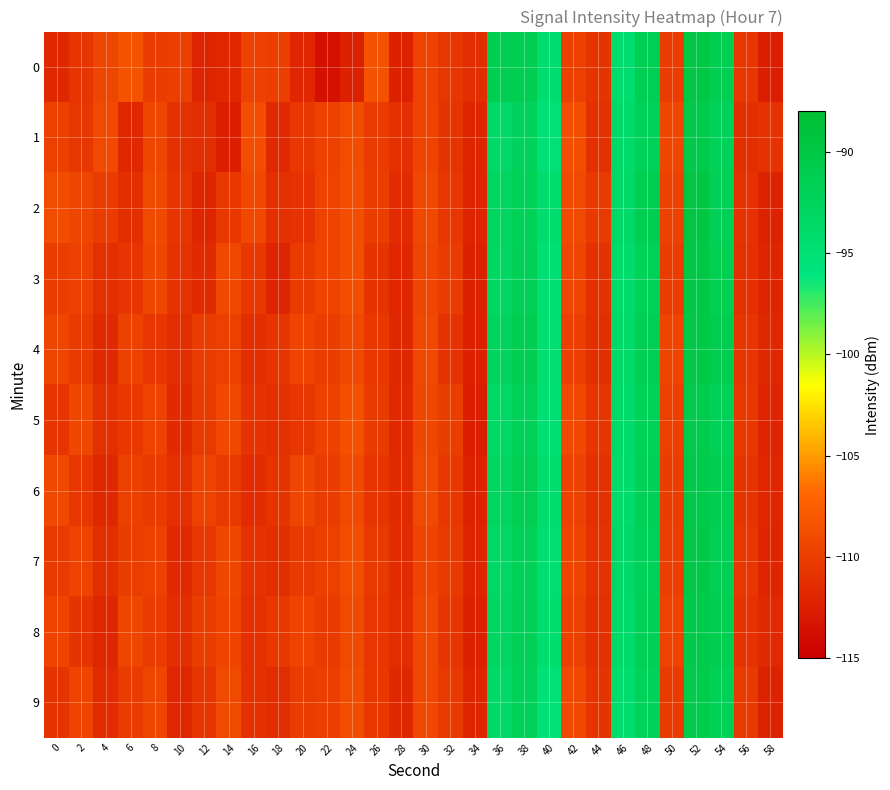

What is the smallest value displayed?

-113.6